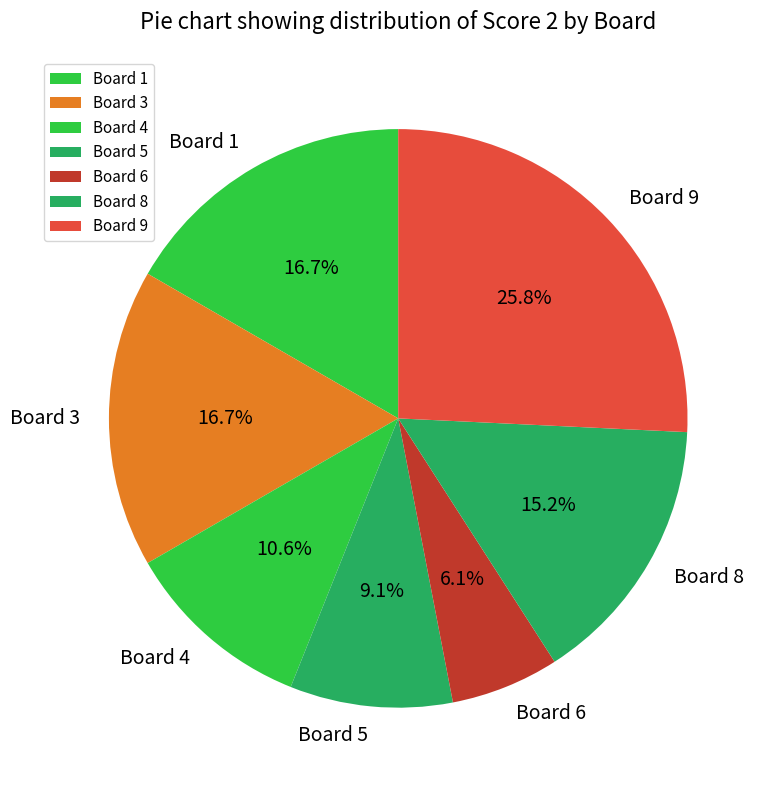

How many slices are in this pie chart?

7